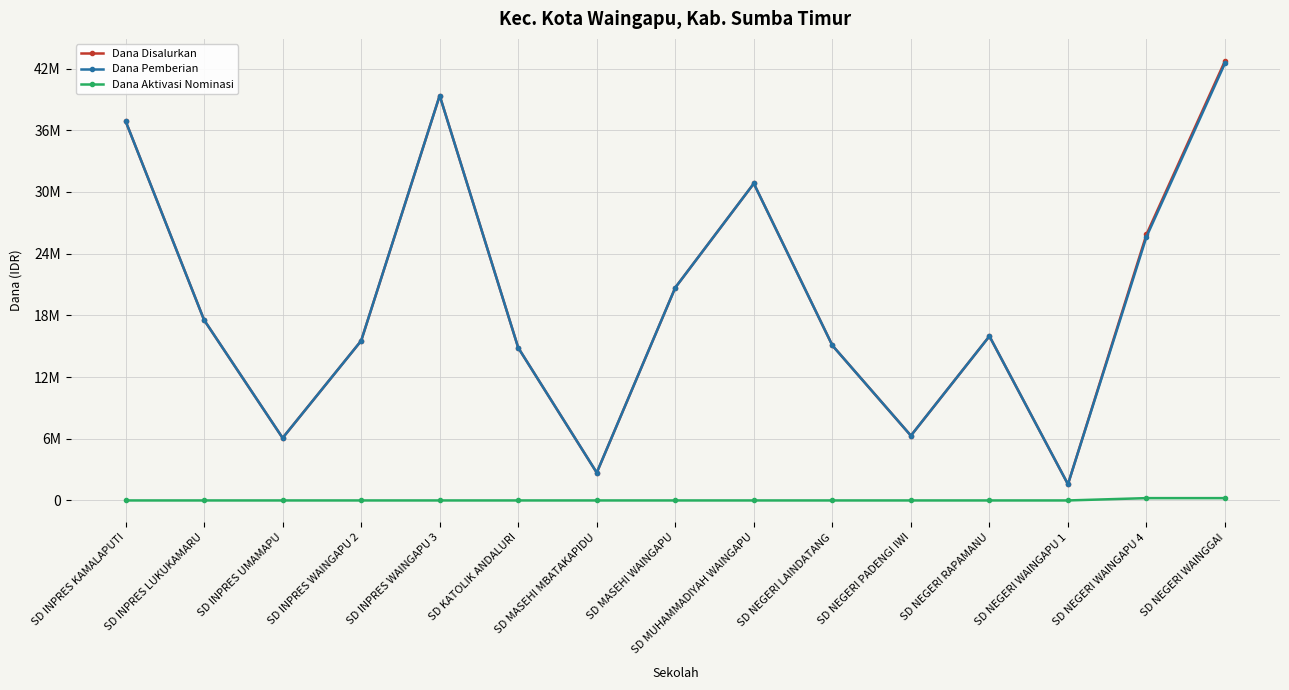

Reading left to right, extract all data points from this chart.

Dana Disalurkan: SD INPRES KAMALAPUTI=36900000	SD INPRES LUKUKAMARU=17550000	SD INPRES UMAMAPU=6075000	SD INPRES WAINGAPU 2=15525000	SD INPRES WAINGAPU 3=39375000	SD KATOLIK ANDALURI=14850000	SD MASEHI MBATAKAPIDU=2700000	SD MASEHI WAINGAPU=20700000	SD MUHAMMADIYAH WAINGAPU=30825000	SD NEGERI LAINDATANG=15075000	SD NEGERI PADENGI IWI=6300000	SD NEGERI RAPAMANU=15975000	SD NEGERI WAINGAPU 1=1575000	SD NEGERI WAINGAPU 4=25875000	SD NEGERI WAINGGAI=42750000
Dana Pemberian: SD INPRES KAMALAPUTI=36900000	SD INPRES LUKUKAMARU=17550000	SD INPRES UMAMAPU=6075000	SD INPRES WAINGAPU 2=15525000	SD INPRES WAINGAPU 3=39375000	SD KATOLIK ANDALURI=14850000	SD MASEHI MBATAKAPIDU=2700000	SD MASEHI WAINGAPU=20700000	SD MUHAMMADIYAH WAINGAPU=30825000	SD NEGERI LAINDATANG=15075000	SD NEGERI PADENGI IWI=6300000	SD NEGERI RAPAMANU=15975000	SD NEGERI WAINGAPU 1=1575000	SD NEGERI WAINGAPU 4=25650000	SD NEGERI WAINGGAI=42525000
Dana Aktivasi Nominasi: SD INPRES KAMALAPUTI=0	SD INPRES LUKUKAMARU=0	SD INPRES UMAMAPU=0	SD INPRES WAINGAPU 2=0	SD INPRES WAINGAPU 3=0	SD KATOLIK ANDALURI=0	SD MASEHI MBATAKAPIDU=0	SD MASEHI WAINGAPU=0	SD MUHAMMADIYAH WAINGAPU=0	SD NEGERI LAINDATANG=0	SD NEGERI PADENGI IWI=0	SD NEGERI RAPAMANU=0	SD NEGERI WAINGAPU 1=0	SD NEGERI WAINGAPU 4=225000	SD NEGERI WAINGGAI=225000